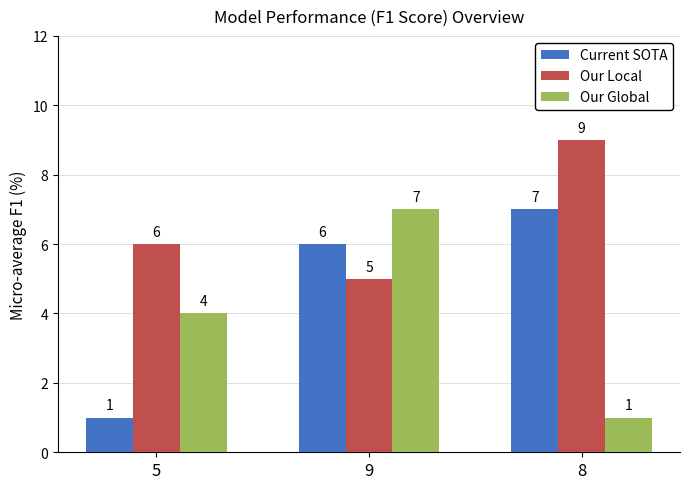

List the labels in order of Our Local value, smallest first.

9, 5, 8